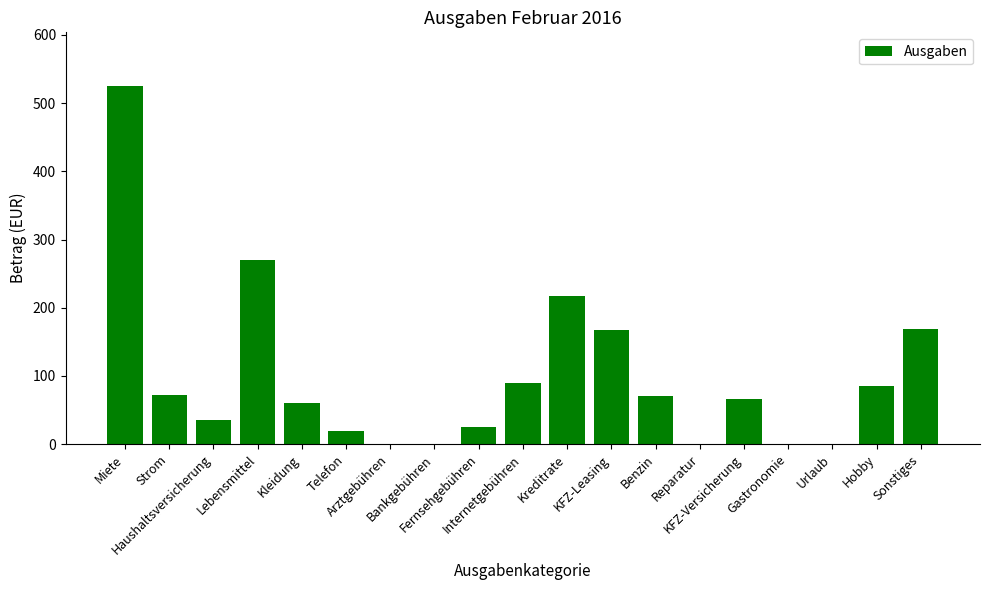

Where does the data first go above 66?

Miete